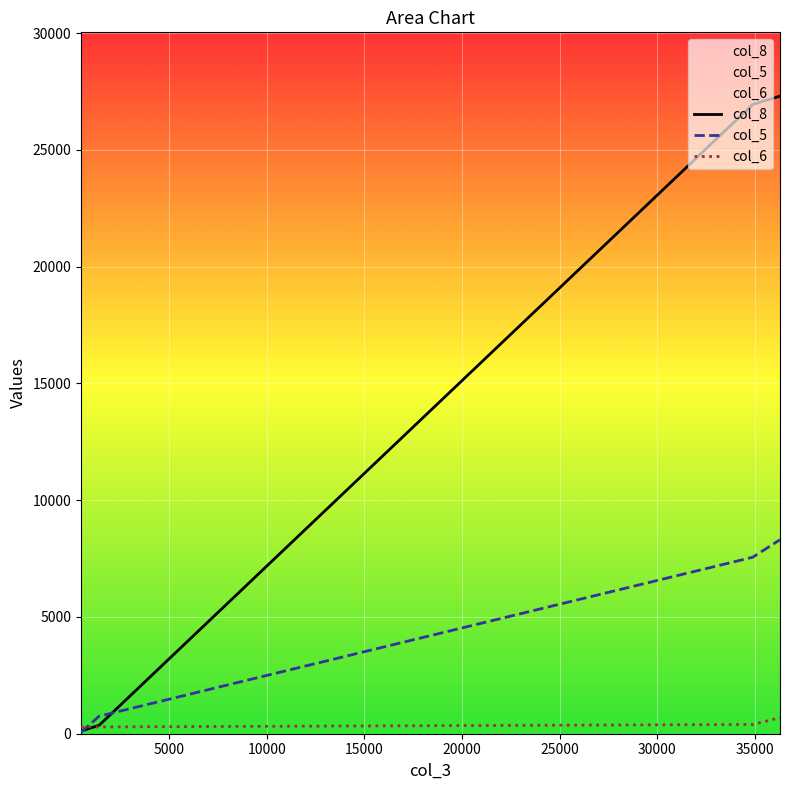

Which series has the widest spread of values?

col_8